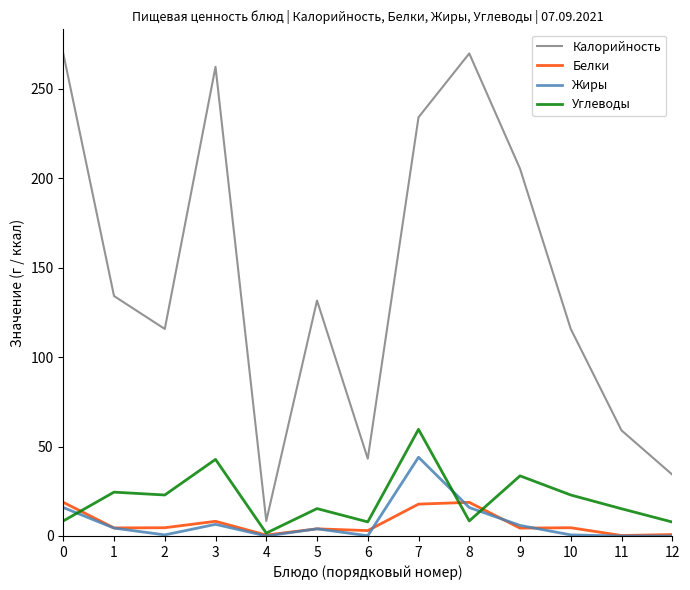

The Углеводы series shows 1.6 at 4. True or false?

True